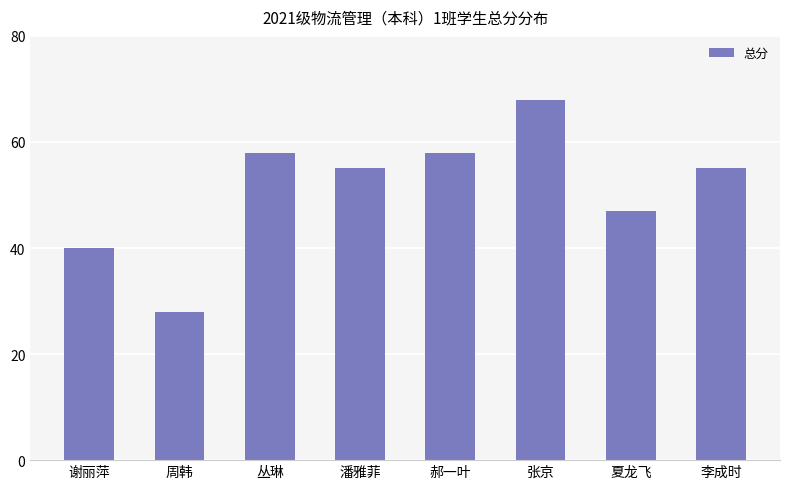

At which category does the chart reach its minimum across all series?

周韩